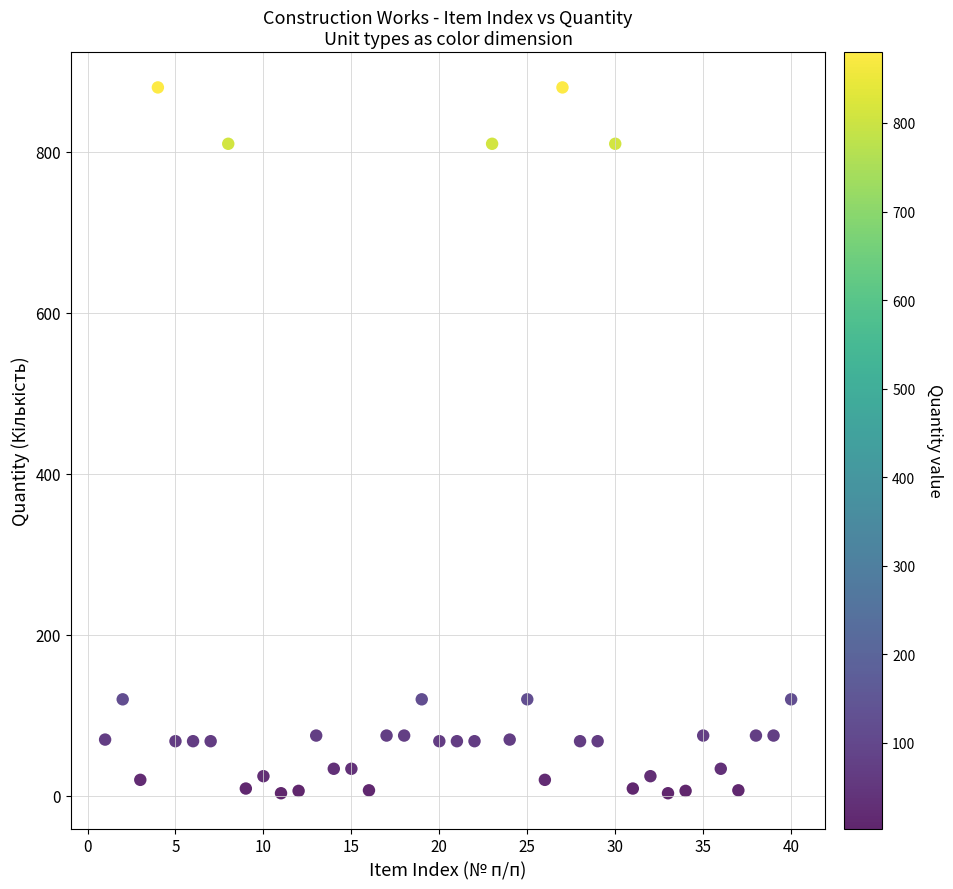

What is the range of X values (max minus min)?

39.0